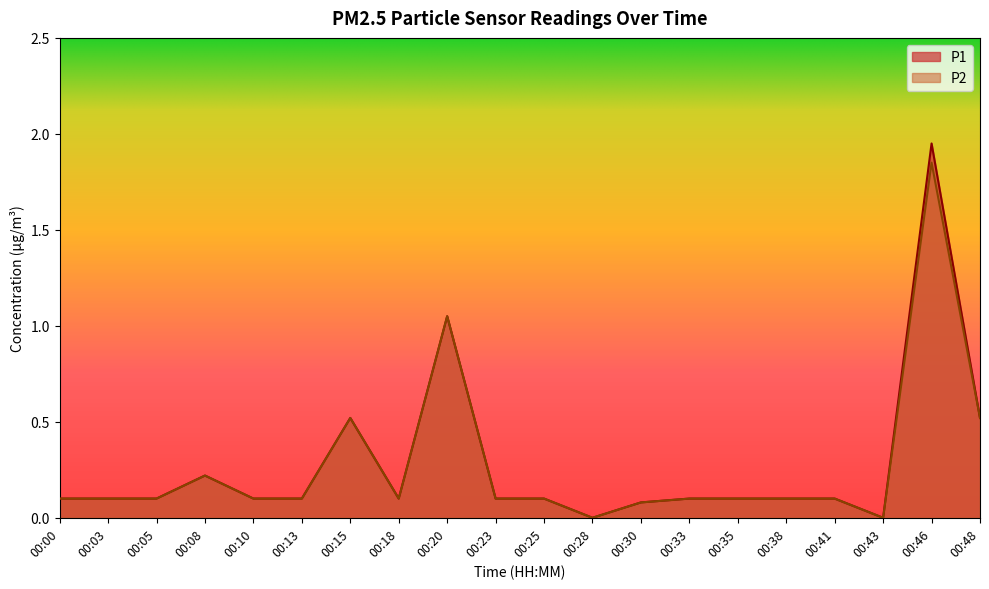

What is the value of the P2 point at the 2nd from the left?

0.1